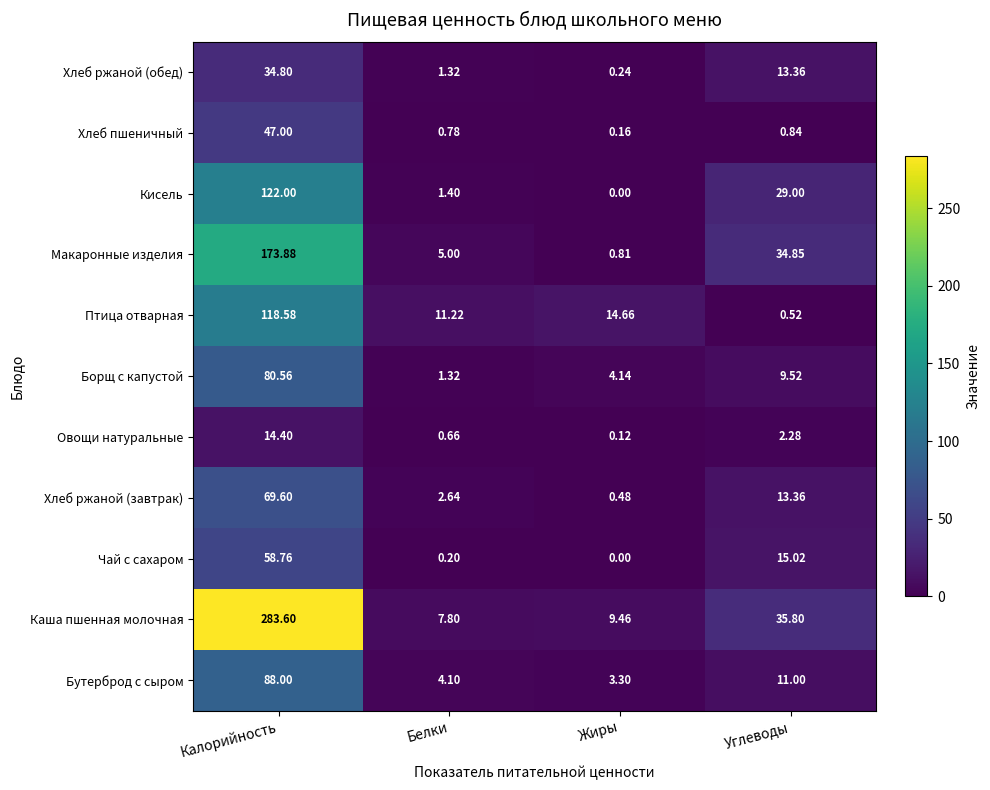

What is the maximum value shown in the chart?

283.6